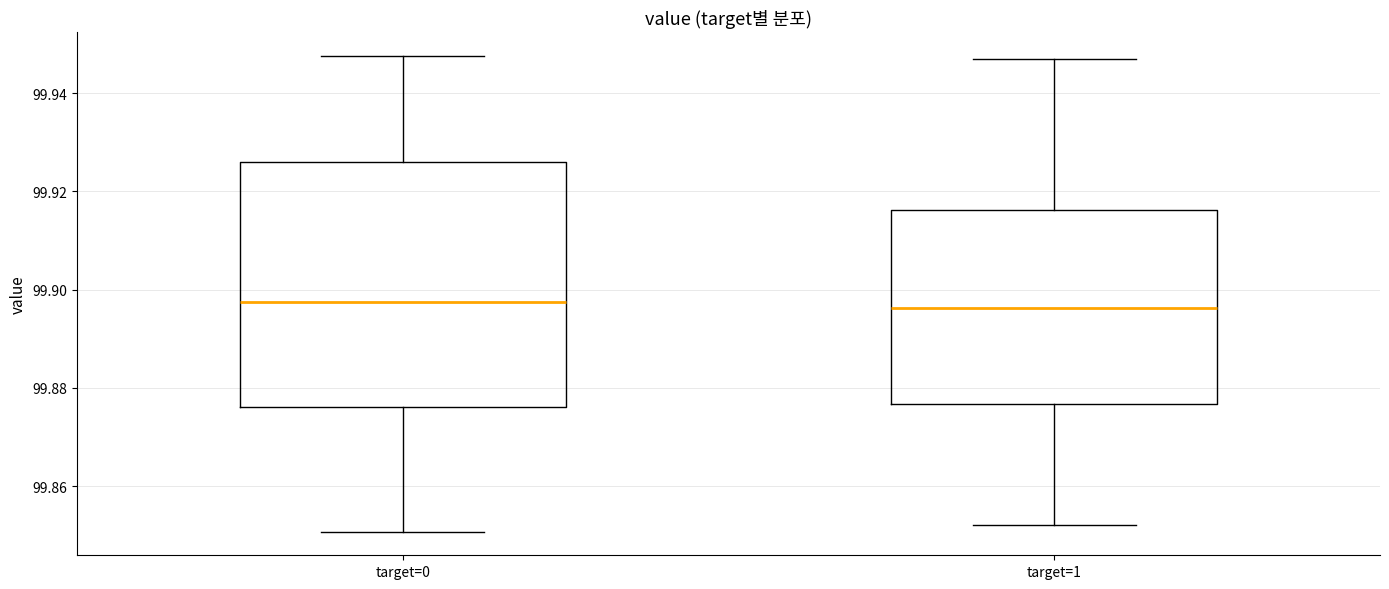

Comparing the boxes themselves (not the whiskers), which one is the tallest?

target=0